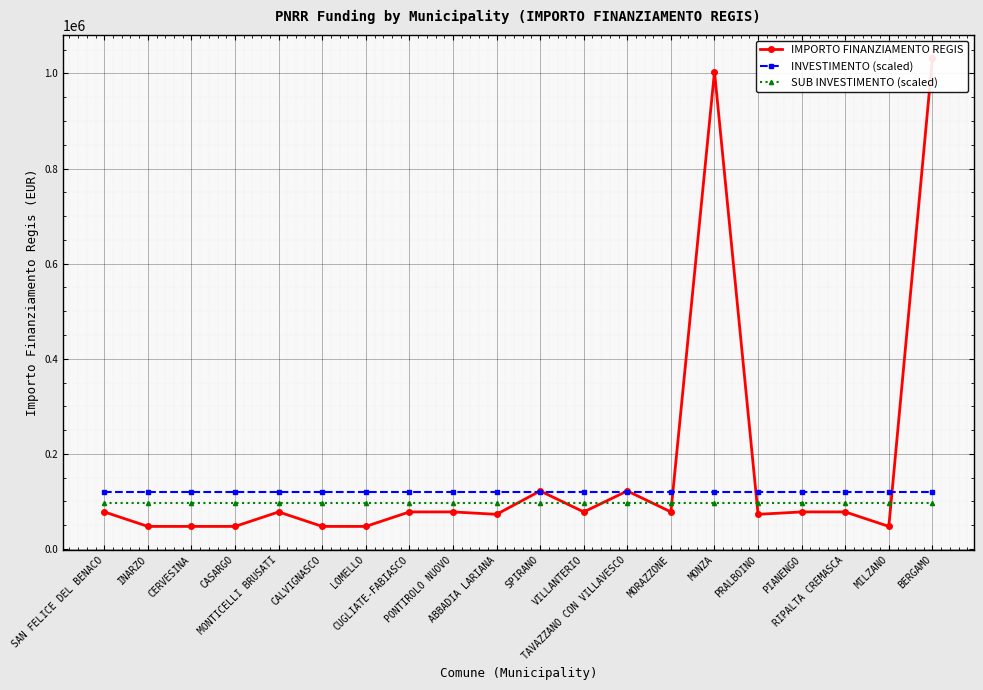

Which series has the largest range (max minus min)?

IMPORTO FINANZIAMENTO REGIS